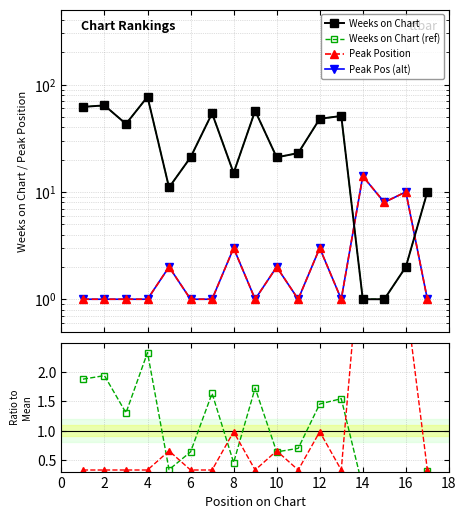

How many categories are shown in the chart?

17